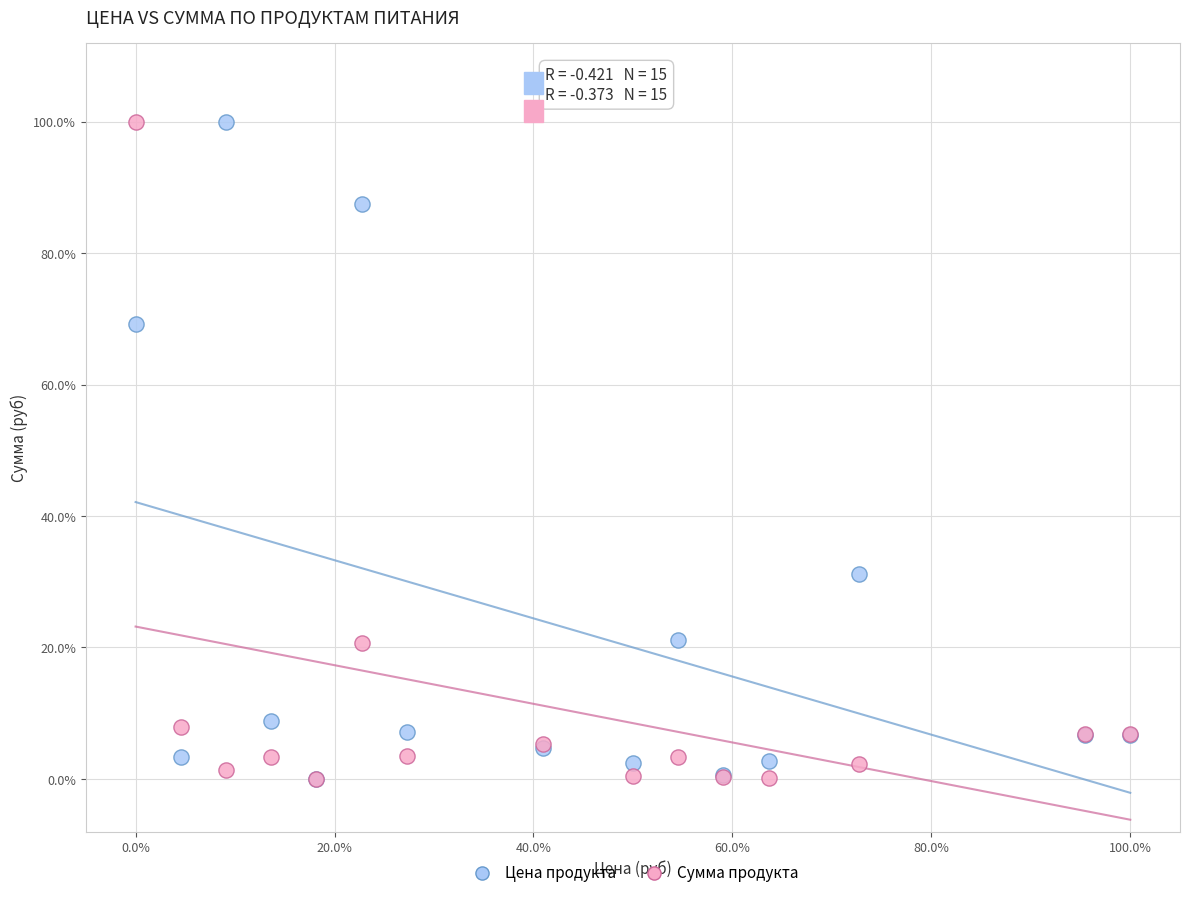

What are all the series names shown in the legend?

Цена продукта, Сумма продукта